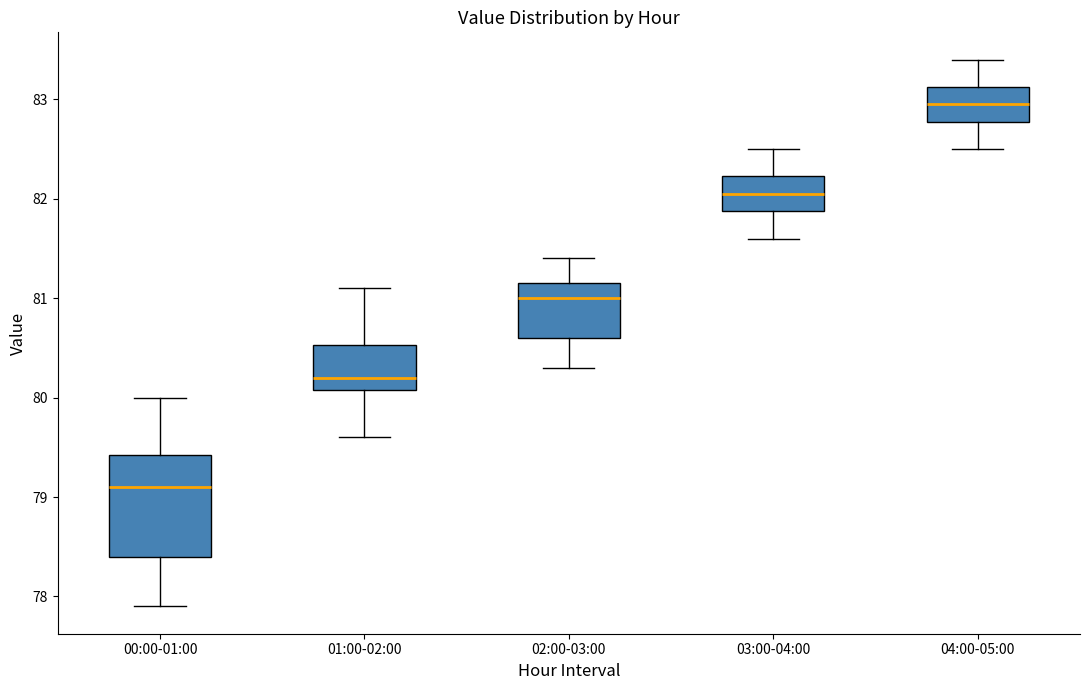

Reading left to right, transcribe this box plot: for each box, give where its median line is, the range the box spans, and where its two whiskers end, as read against the y-axis. The values are not printed on the chart, so give them approximately, as read against the axis.

00:00-01:00: median 79.1, box 78.4 to 79.4, whiskers 77.9 to 80.0
01:00-02:00: median 80.2, box 80.1 to 80.5, whiskers 79.6 to 81.1
02:00-03:00: median 81.0, box 80.6 to 81.2, whiskers 80.3 to 81.4
03:00-04:00: median 82.1, box 81.9 to 82.2, whiskers 81.6 to 82.5
04:00-05:00: median 83.0, box 82.8 to 83.1, whiskers 82.5 to 83.4